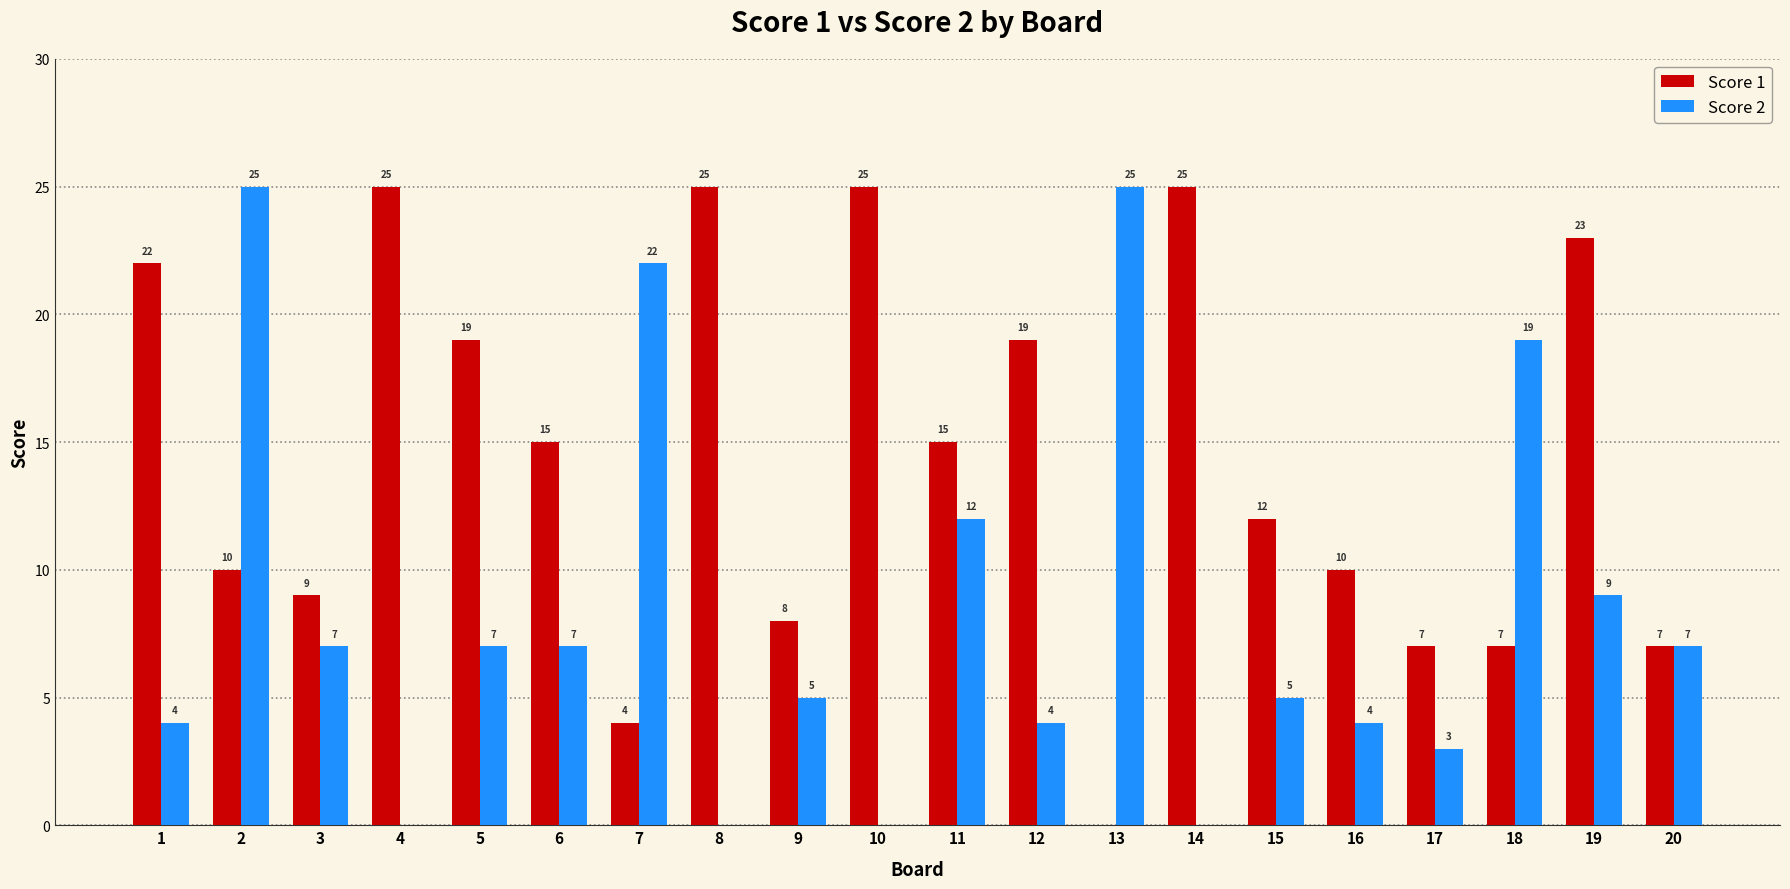

At which label is Score 1 closest to 12?

15